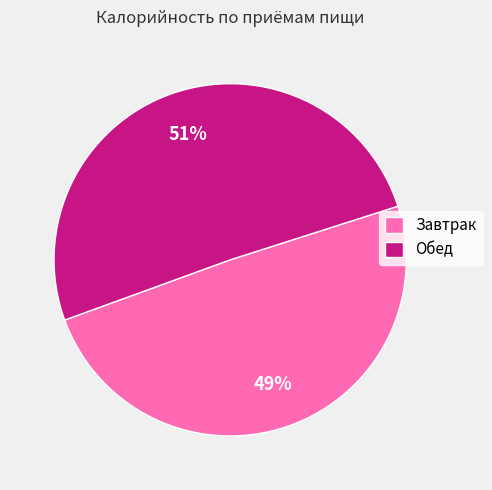

To the nearest percent, what is the combined percentage of Обед and Завтрак?

100%